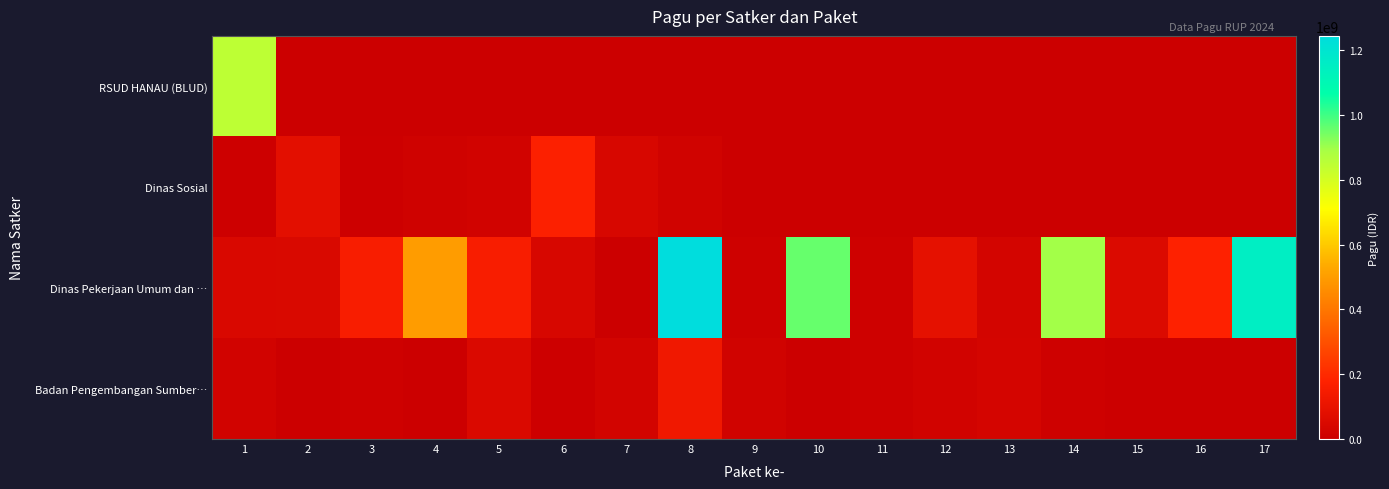

Reading left to right, extract all data points from this chart.

RSUD HANAU (BLUD): 1=846300000	2=0	3=0	4=0	5=0	6=0	7=0	8=0	9=0	10=0	11=0	12=0	13=0	14=0	15=0	16=0	17=0
Dinas Sosial: 1=6000000	2=81778000	3=5000000	4=12500000	5=21100000	6=167900000	7=41600000	8=18000000	9=0	10=0	11=0	12=0	13=0	14=0	15=0	16=0	17=0
Dinas Pekerjaan Umum dan …: 1=48500000	2=50000000	3=154840000	4=499932000	5=154650000	6=42800000	7=800000	8=1244880000	9=8820000	10=959971000	11=8160000	12=90900000	13=27200000	14=896402000	15=54150000	16=176600000	17=1154145000
Badan Pengembangan Sumber…: 1=21435851	2=1650000	3=9001057	4=4675000	5=51337383	6=5100000	7=23508875	8=127409795	9=18570000	10=3069800	11=8130750	12=21624000	13=30660000	14=8471520	15=0	16=0	17=0